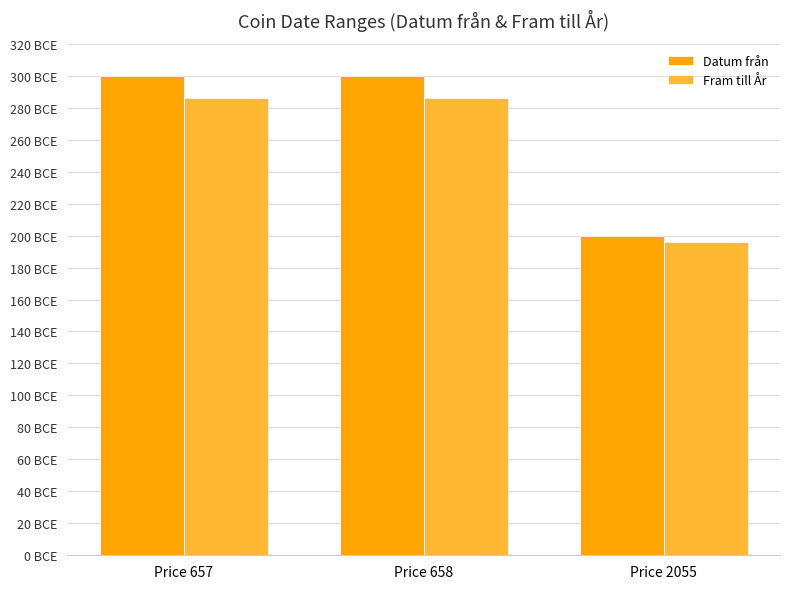

Between Price 657 and Price 2055, which series saw the biggest shift?

Datum från